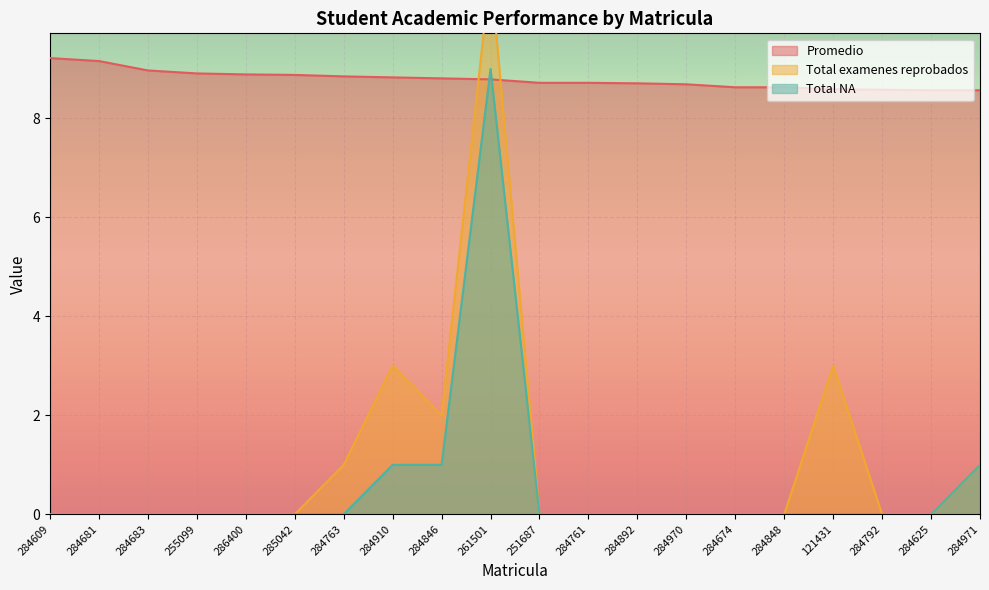

Does the chart display data point markers on the line(s)?

No